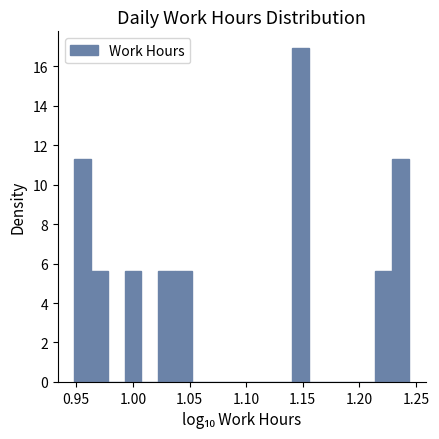

Around what value on the x-axis is the tallest bar? Give the approximate position of its centre, as read against the axis.

1.150